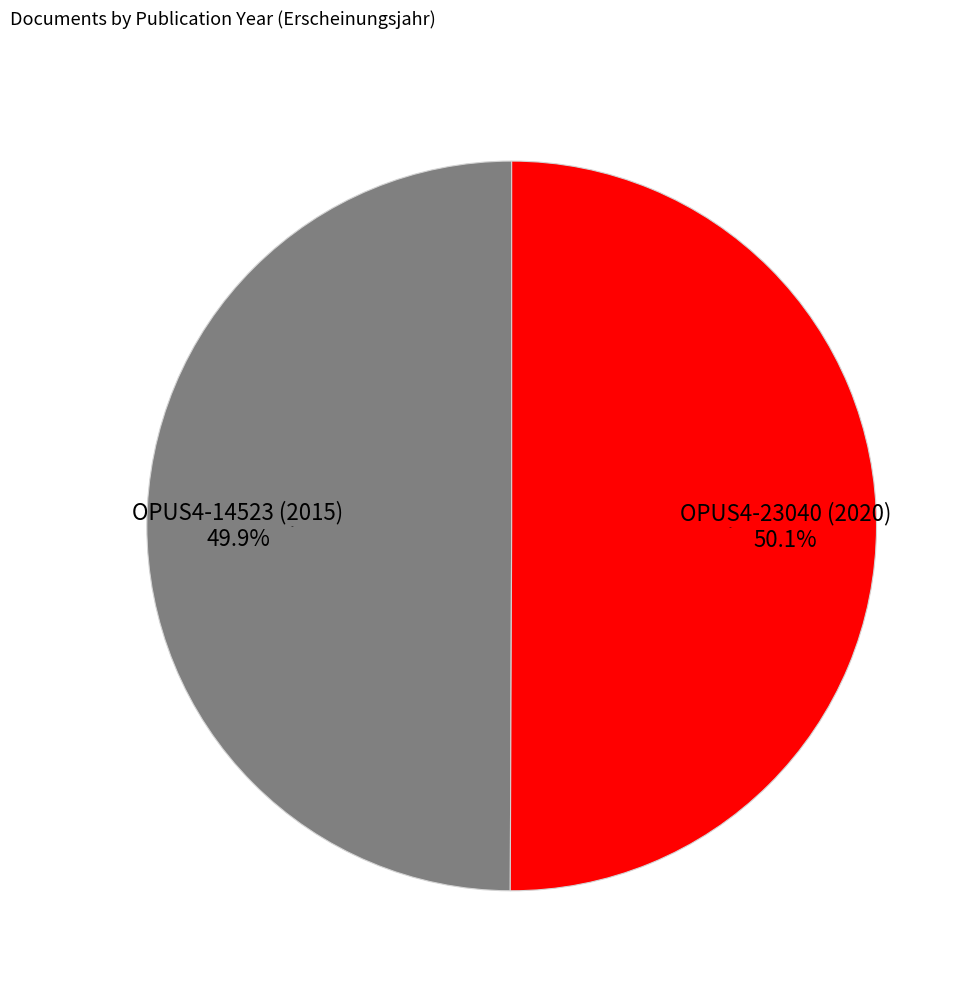

How many slices are in this pie chart?

2